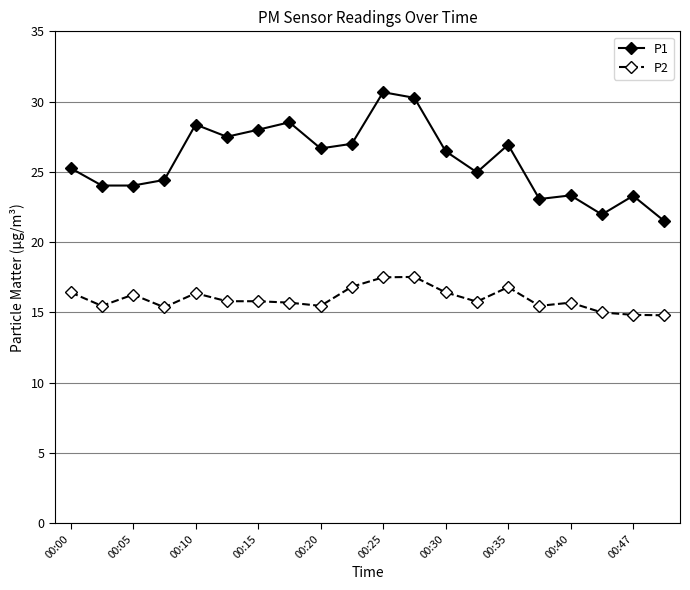

Which series has the largest total across all categories?

P1